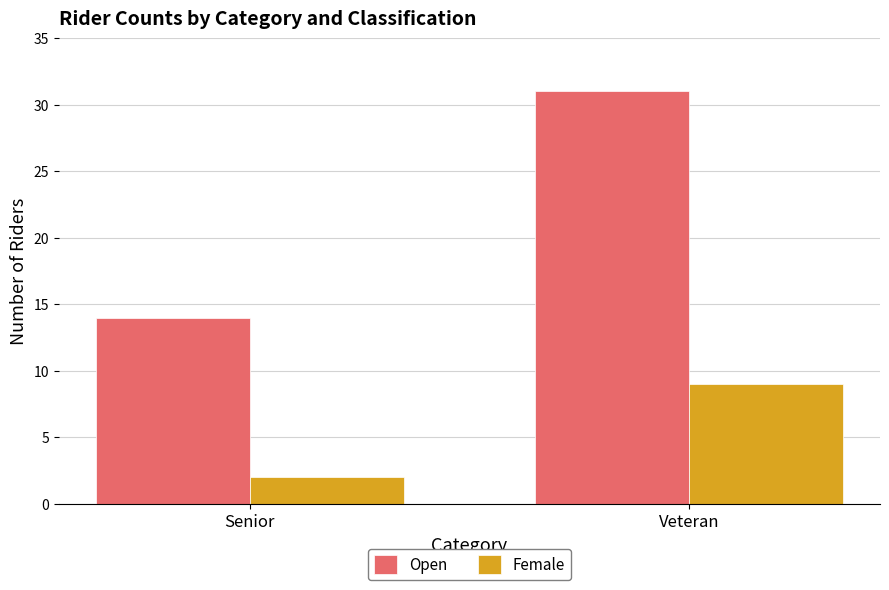

Is it true that Open equals 31 at Veteran?

True